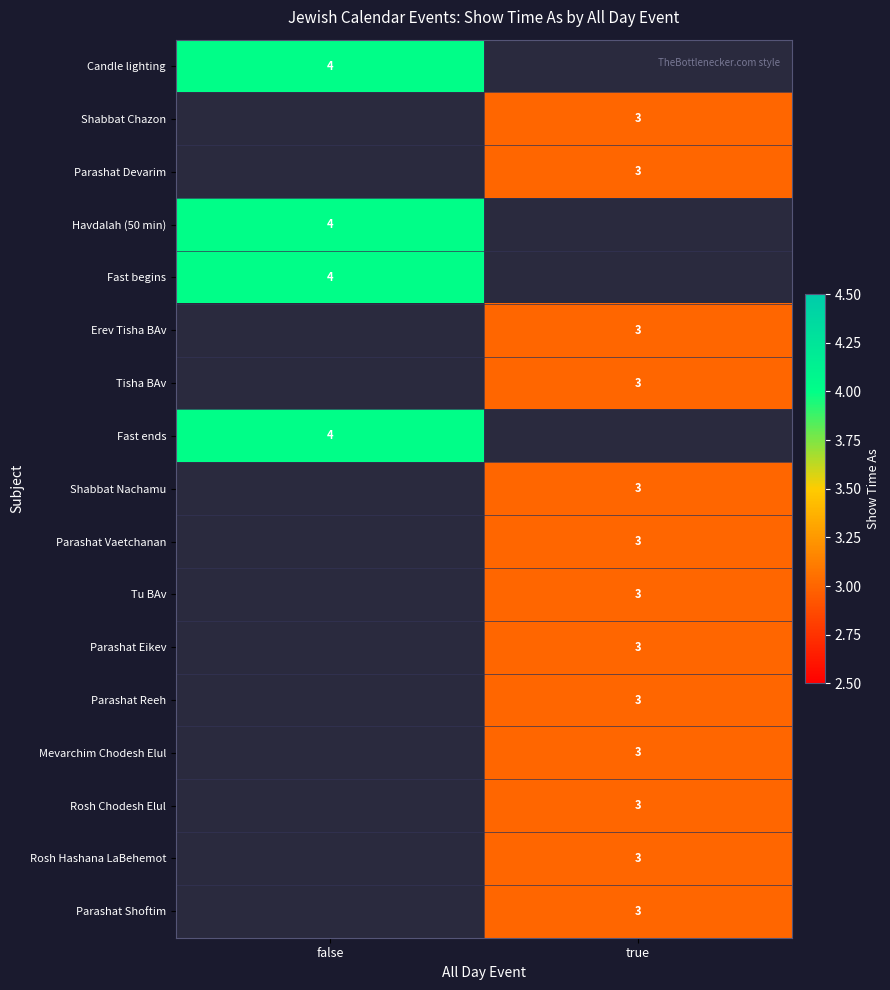

Is it true that Tisha BAv equals 1 at true?

False